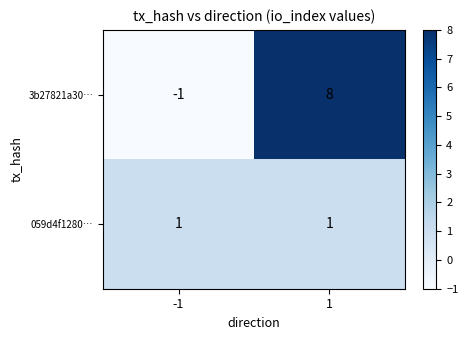

What is the sum of the 3b27821a30… values at -1 and 1?

7